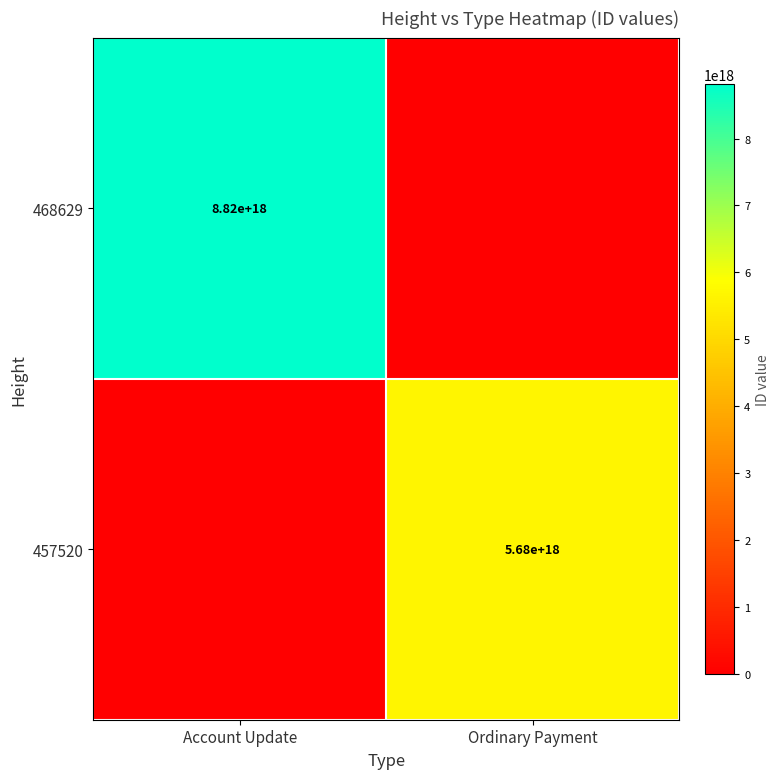

Is it true that 457520 equals 3164421093716248576 at Ordinary Payment?

False